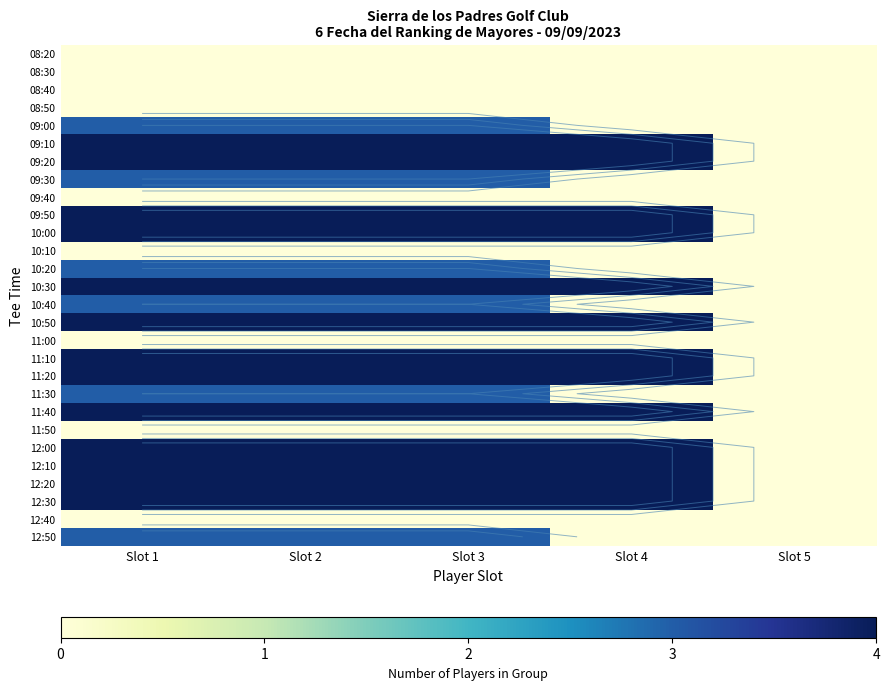

The value of 12:50 at Slot 2 is 2. True or false?

False